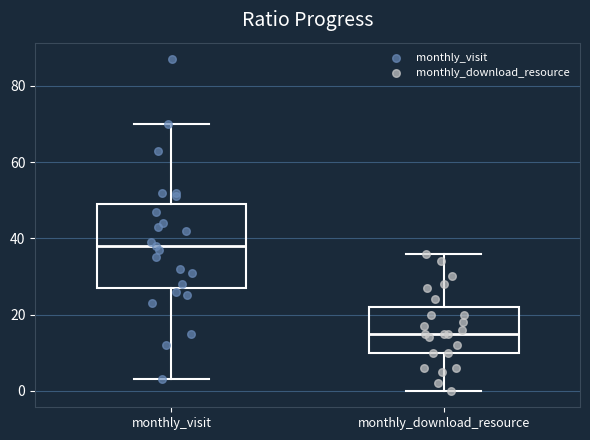

Which box has the highest median line?

monthly_visit